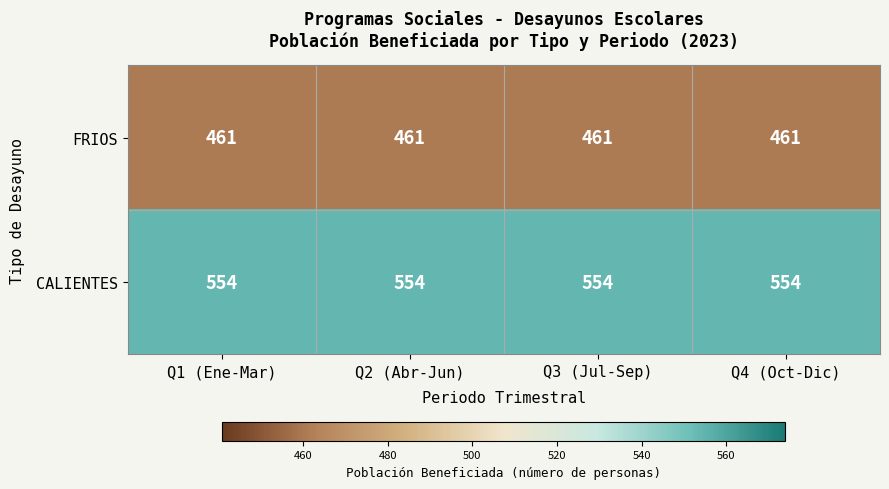

What is the smallest value displayed?

461